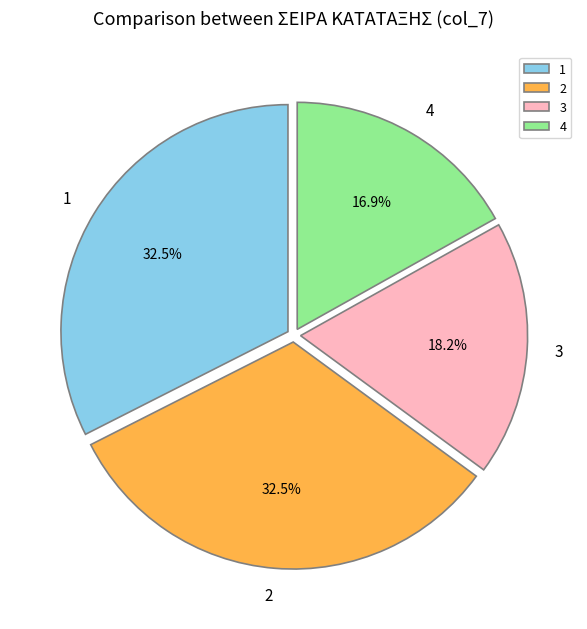

Approximately how many times larger is the value at 3 compared to 1?

0.6